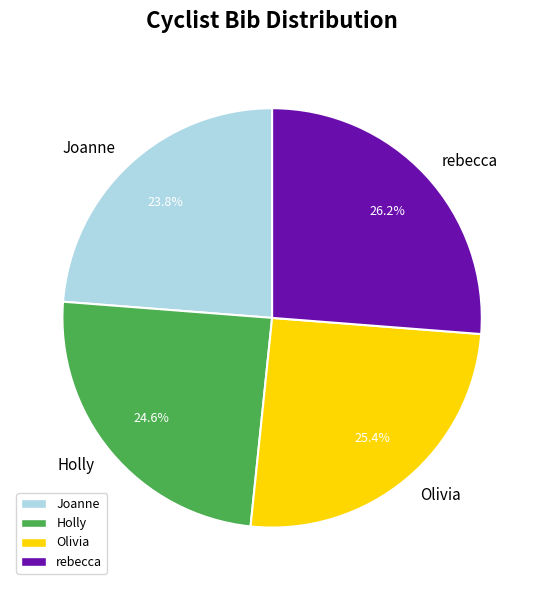

Which category has the smallest portion of the pie?

Joanne